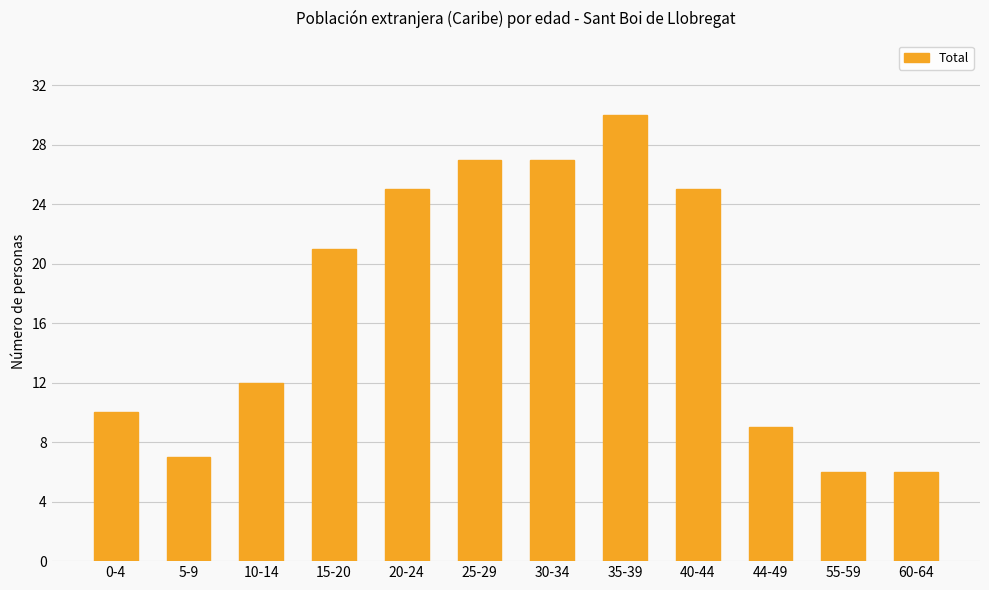

At which label is the value closest to 18?

15-20